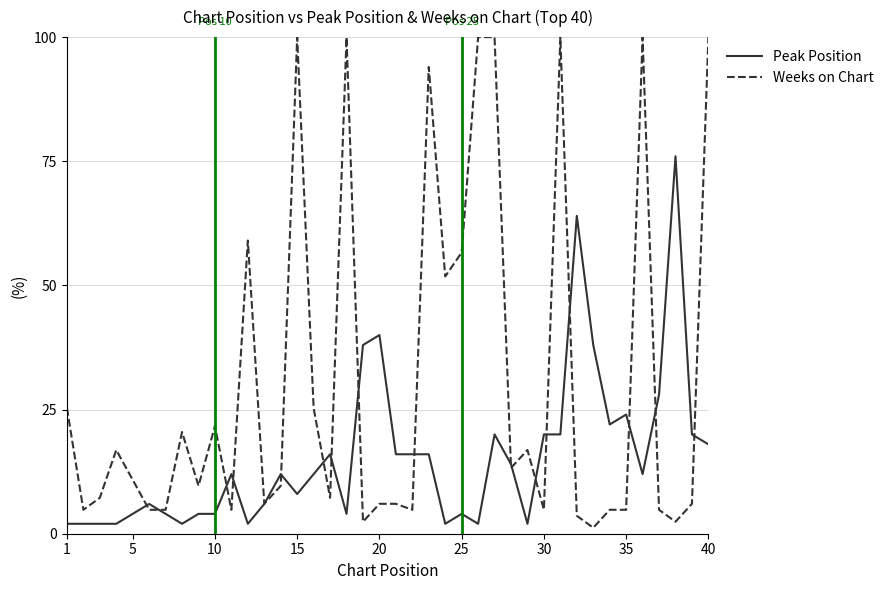

True or false: Weeks on Chart and Peak Position intersect in this chart.

True